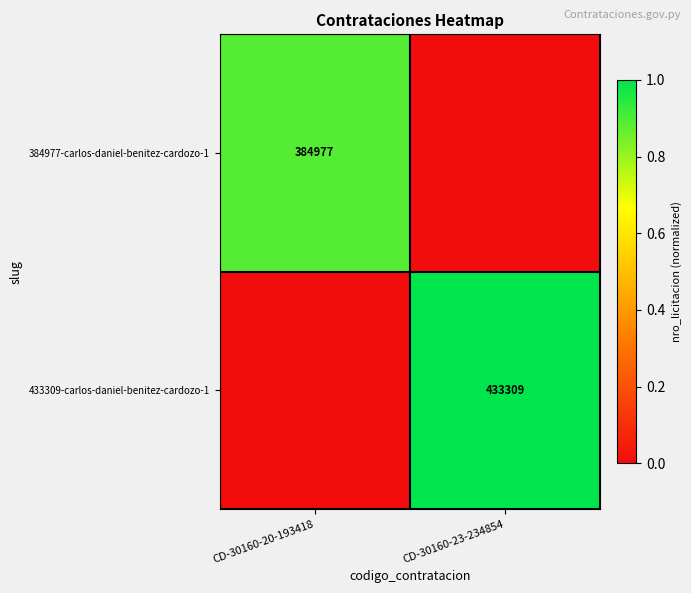

How many data points in 384977-carlos-daniel-benitez-cardozo-1 are above 0?

1